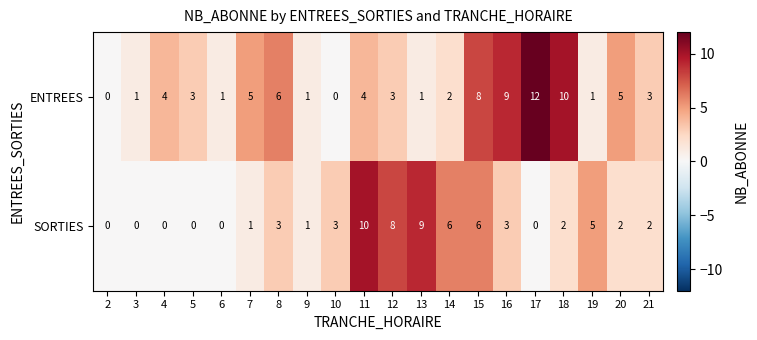

What is the spread (max minus min) of values at 10?

3